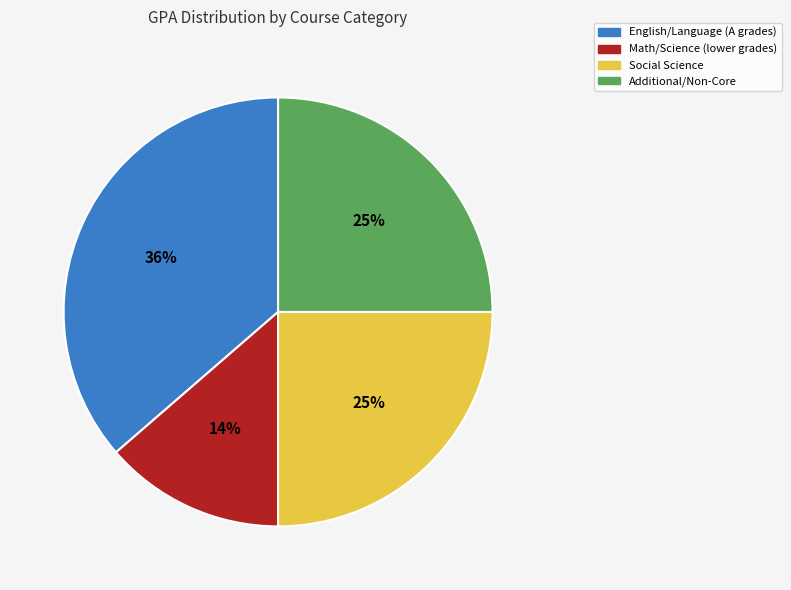

The Math/Science (lower grades) slice represents 14% of the pie. True or false?

True